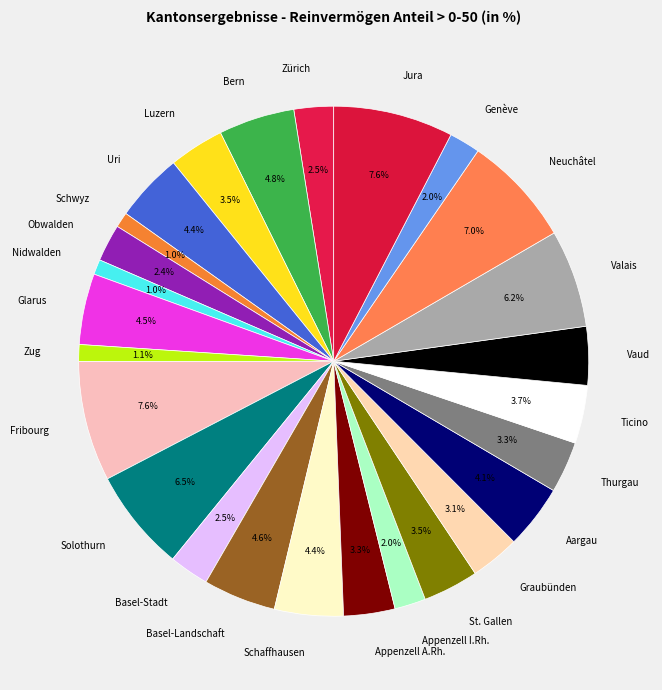

Do Thurgau and Basel-Stadt together represent more than half of the pie?

No